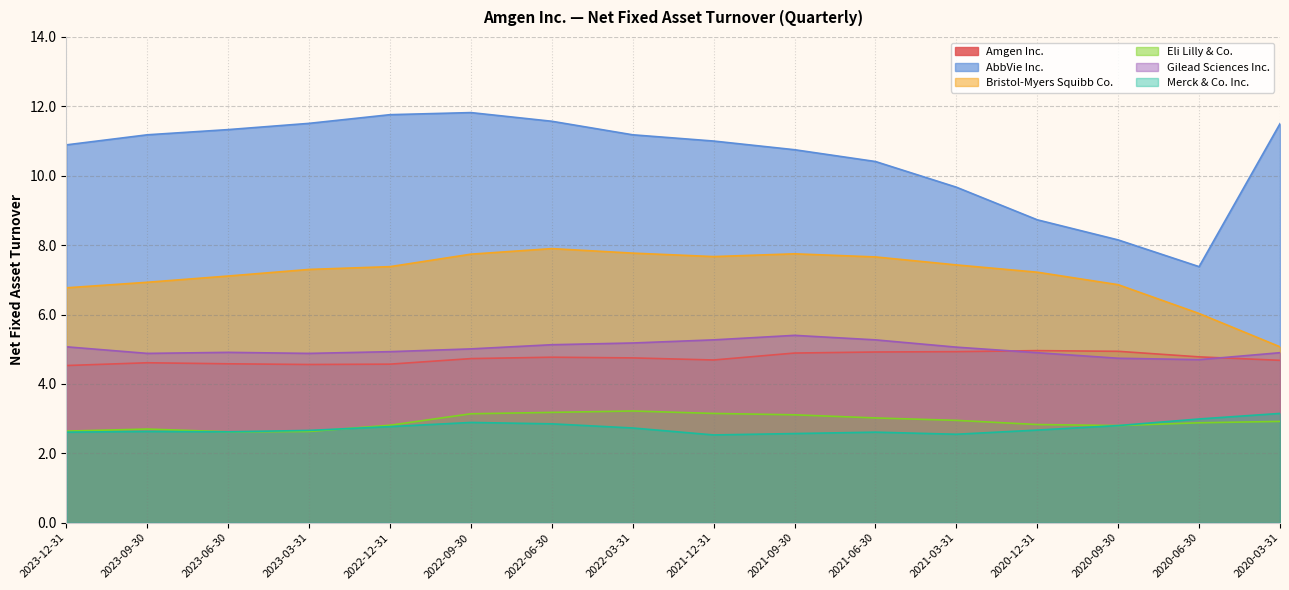

What is the total value across all series at 2022-06-30?

35.4